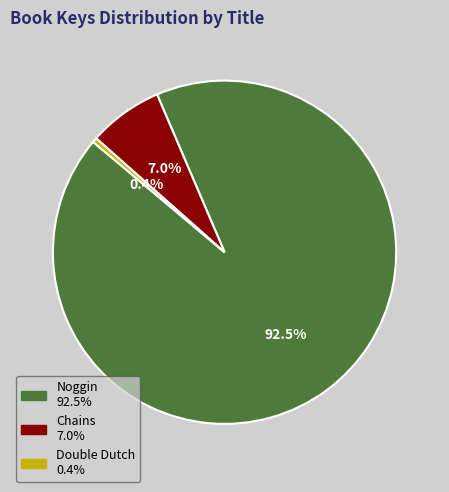

To the nearest percent, what is the difference between the largest and smallest slice percentages?

92%